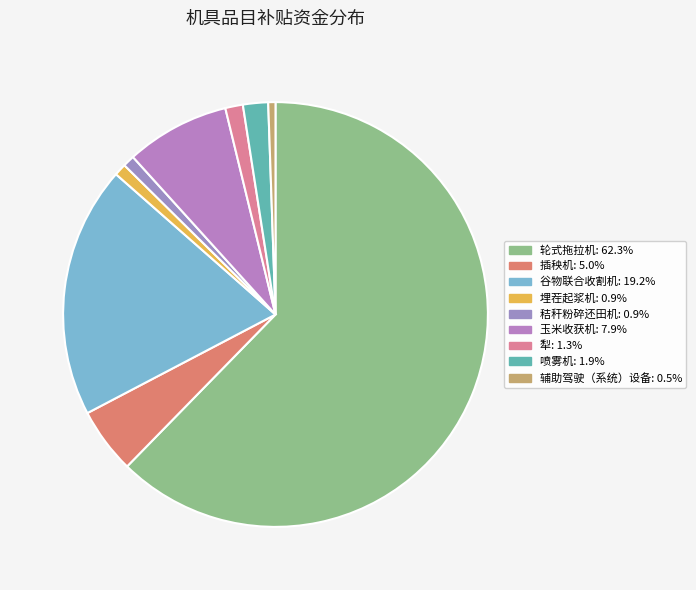

To the nearest percent, what portion does 埋茬起浆机 represent?

1%